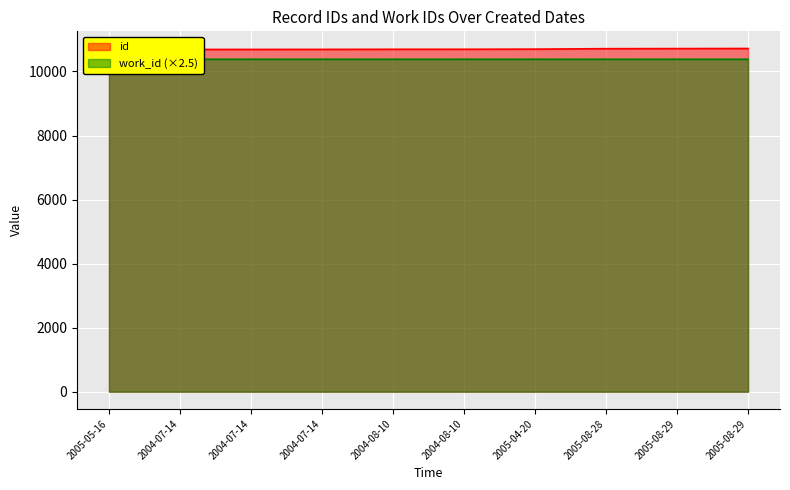

Is it true that id equals 10712.0 at 2005-08-28?

True